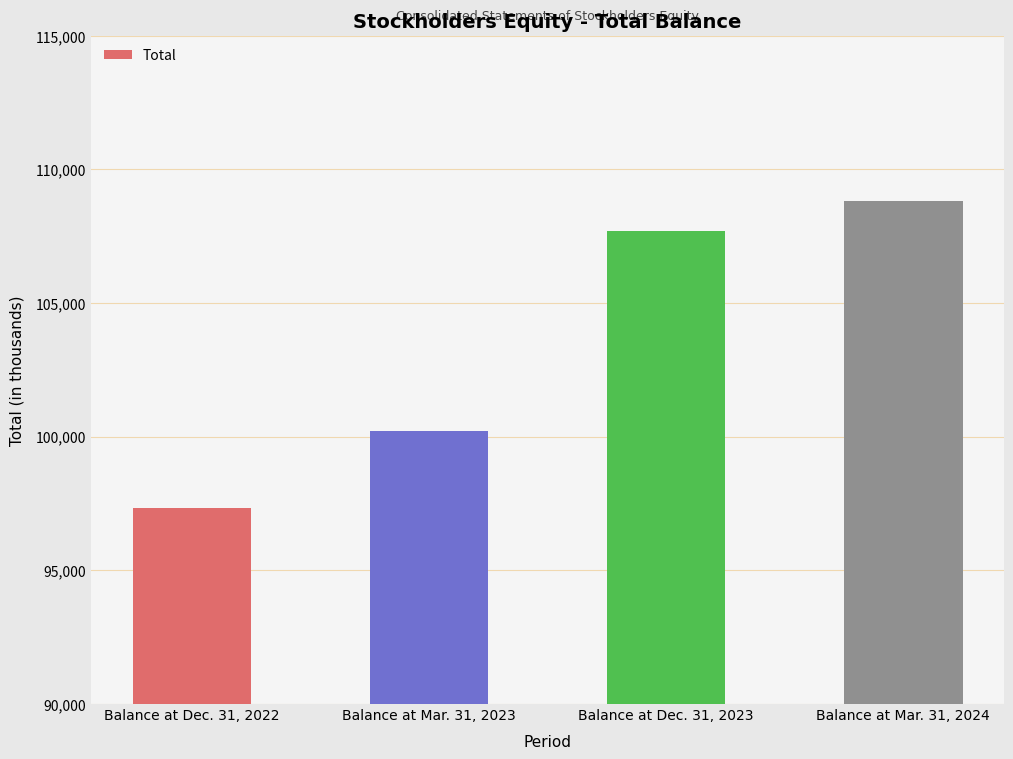

Which has a higher value, Balance at Mar. 31, 2023 or Balance at Mar. 31, 2024?

Balance at Mar. 31, 2024